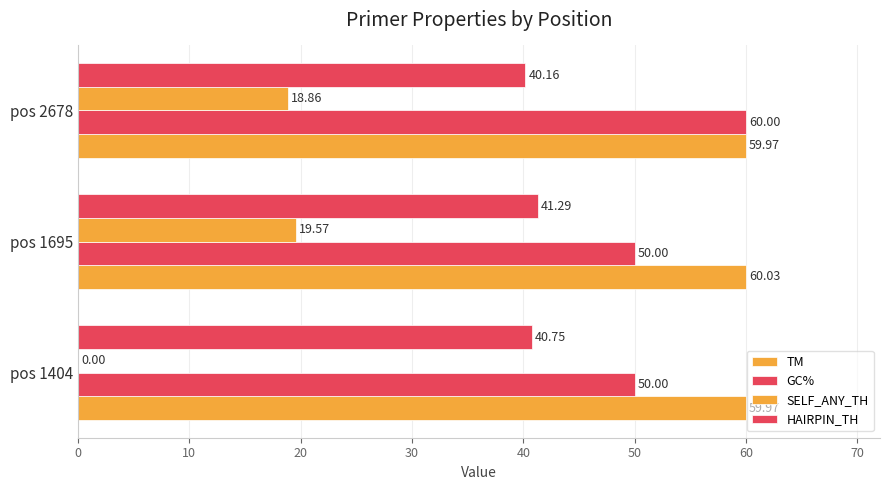

Reading left to right, transcribe all the data shown in this chart.

TM: 60.0	60.0	60.0
GC%: 50.0	50.0	60.0
SELF_ANY_TH: 0.0	19.6	18.9
HAIRPIN_TH: 40.8	41.3	40.2